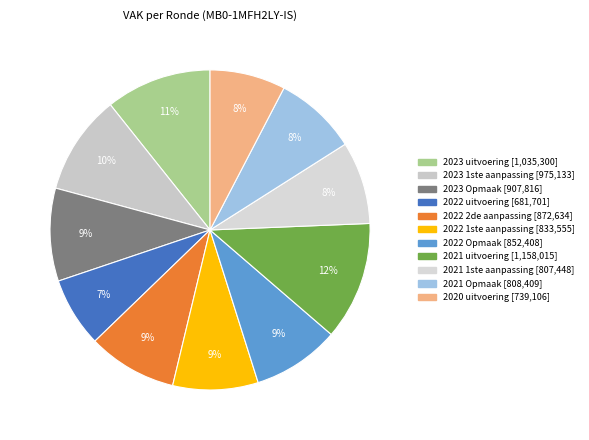

How many slices are in this pie chart?

11